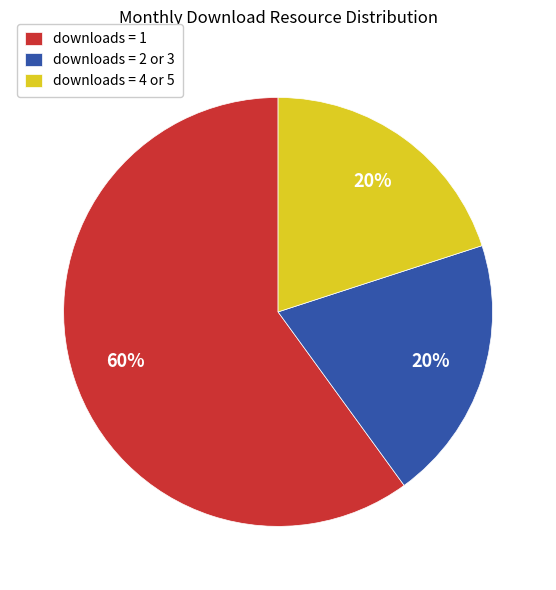

To the nearest percent, what is the difference between the largest and smallest slice percentages?

40%